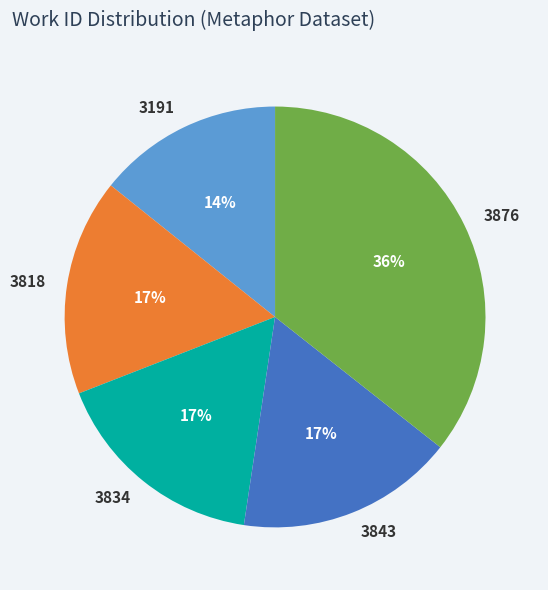

True or false: 3191 accounts for 14% of the total.

True